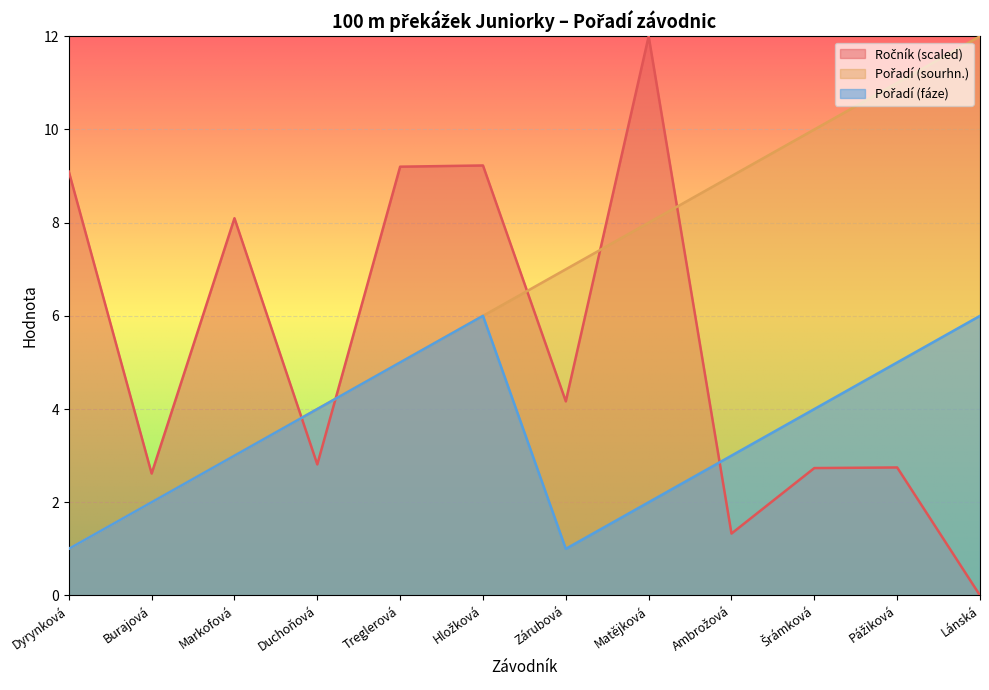

At which category is the sum across all series the highest?

Matějková